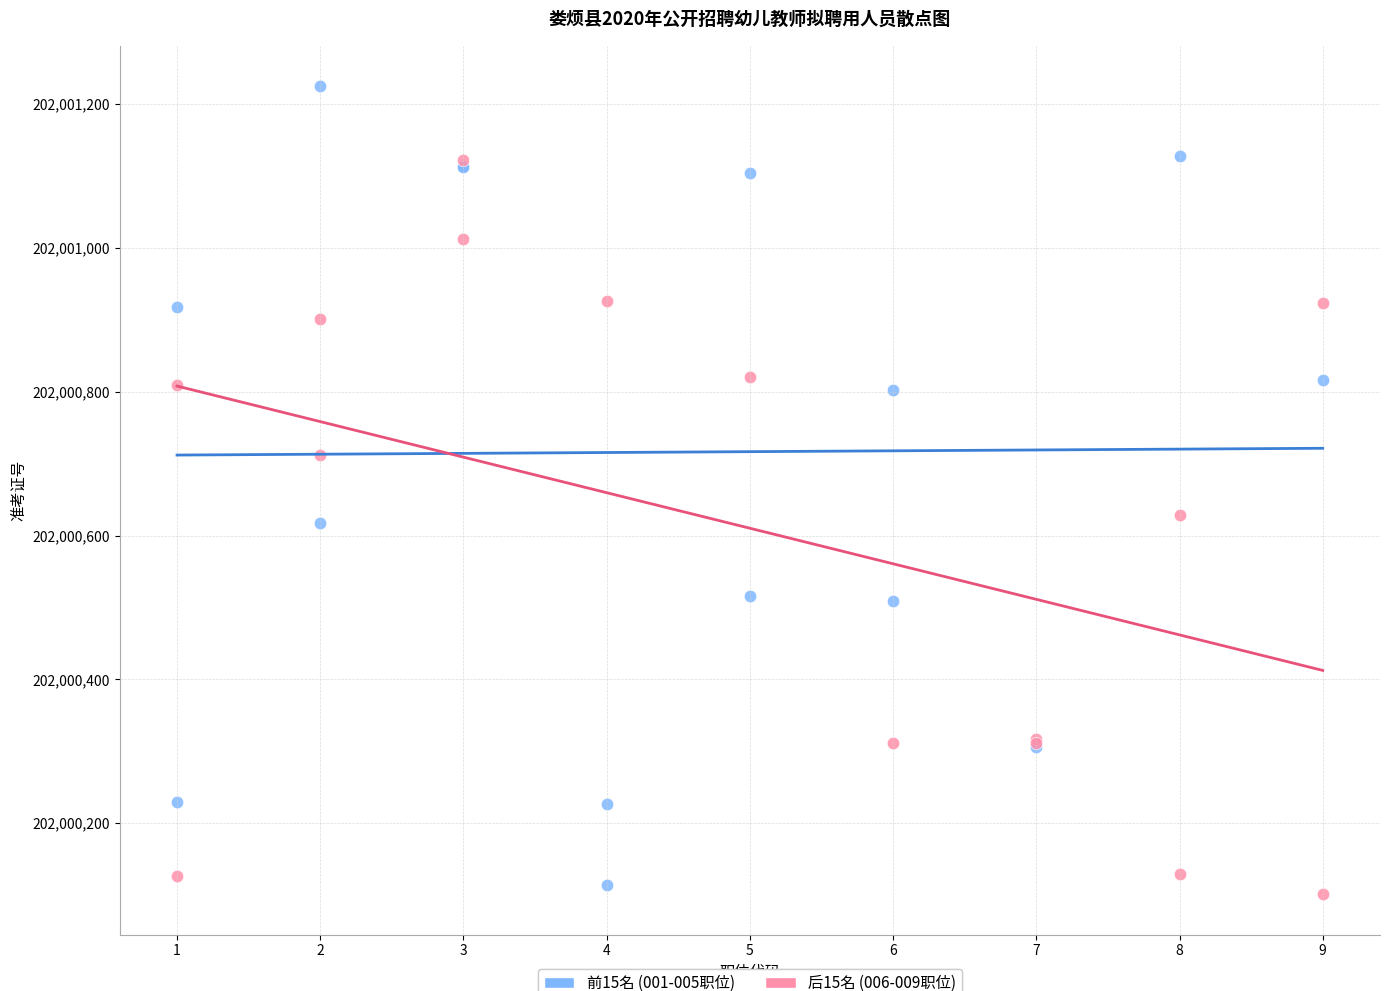

Which series reaches the maximum Y coordinate?

前15名 (001-005职位)